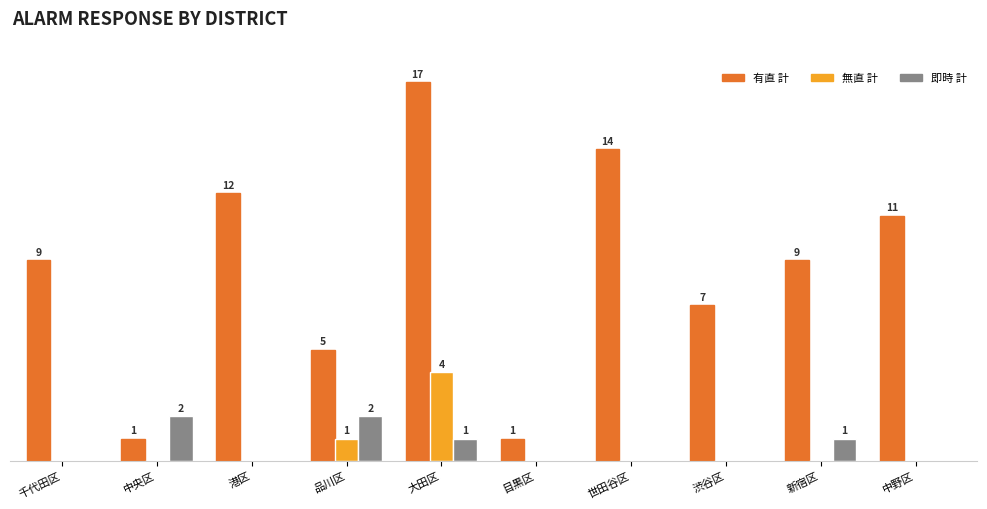

Is the value of 有直 計 at 千代田区 greater than the value of 即時 計 at 千代田区?

Yes